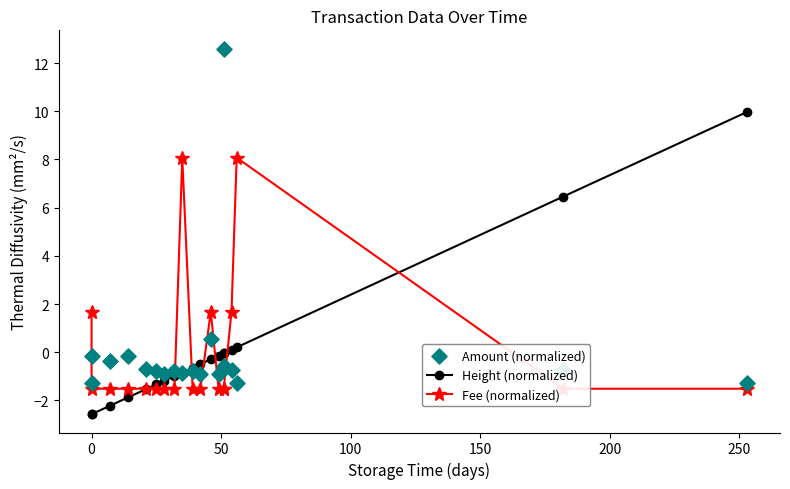

At how many categories does at least one series exceed 1?

8